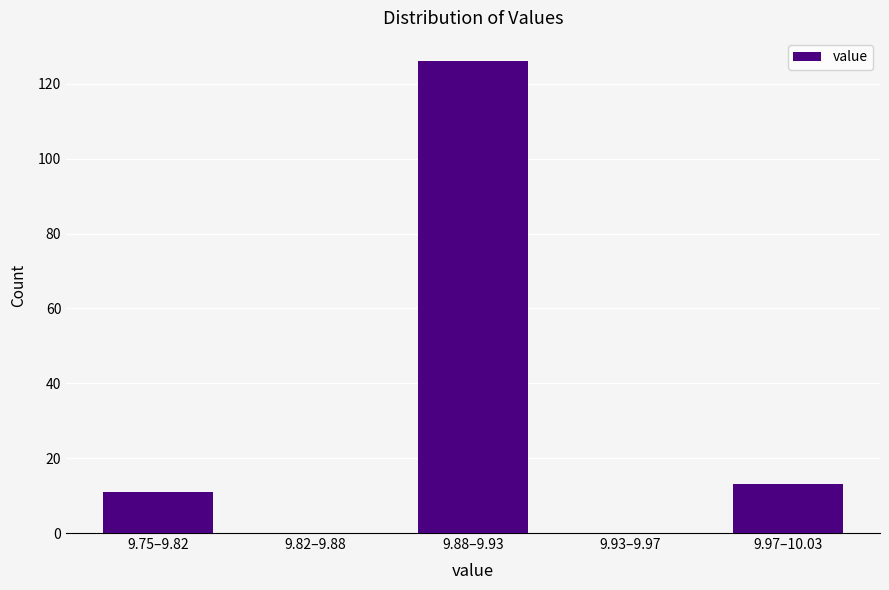

Reading right to left, what are all the values shown in this chart?

9.97–10.03=13	9.93–9.97=0	9.88–9.93=126	9.82–9.88=0	9.75–9.82=11